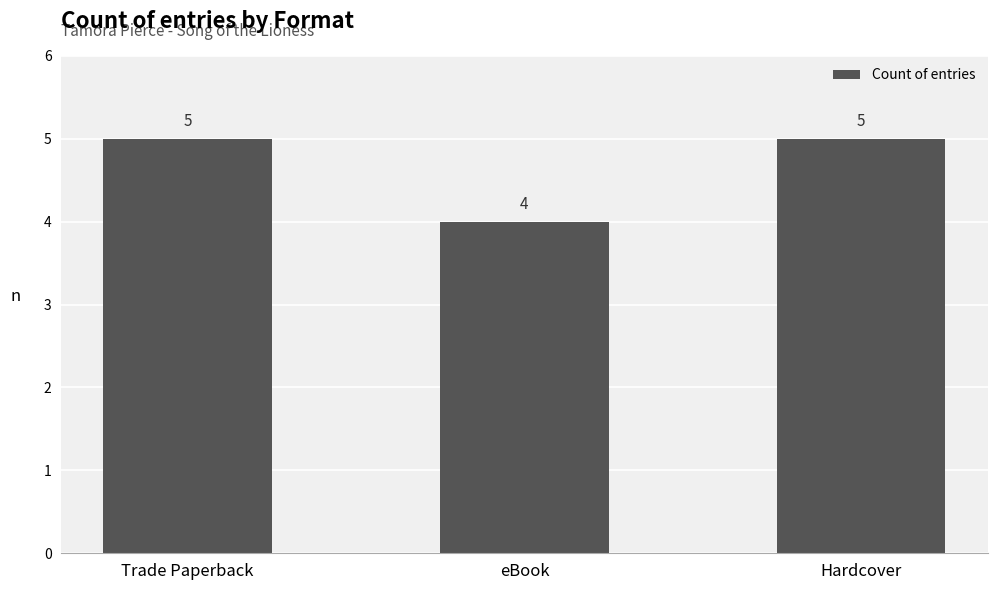

Does the chart contain stacked bars?

No